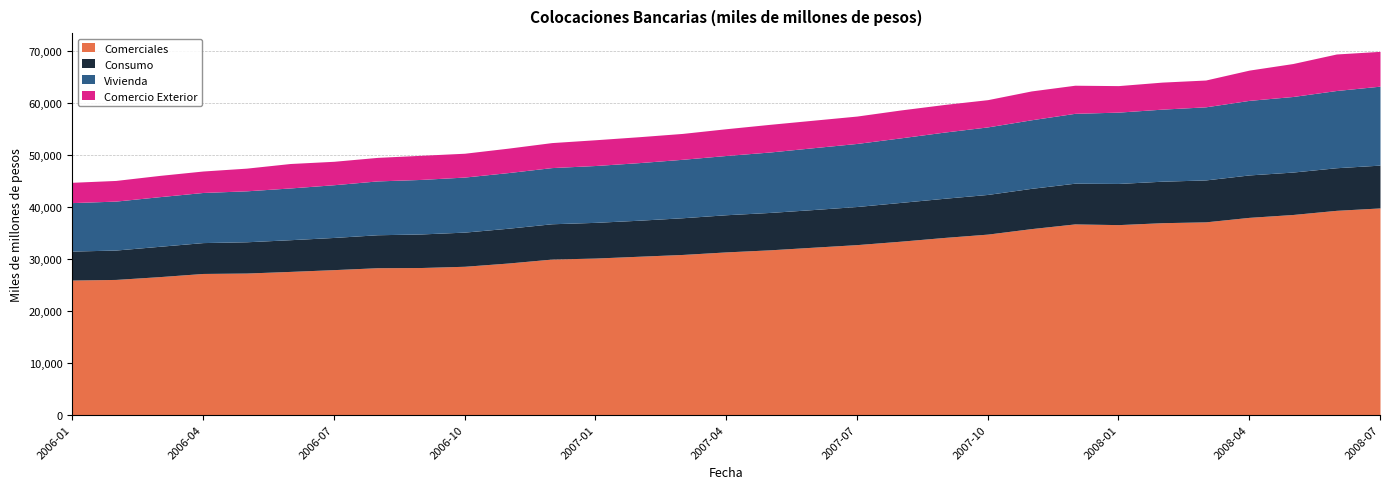

Reading right to left, list all the values displayed in this chart.

Comerciales: 2008-07=39742.1	2008-06=39280.6	2008-05=38480.9	2008-04=37929.3	2008-03=37066.0	2008-02=36902.6	2008-01=36532.9	2007-12=36669.1	2007-11=35764.5	2007-10=34709.0	2007-09=34064.3	2007-08=33344.2	2007-07=32687.6	2007-06=32190.7	2007-05=31686.1	2007-04=31287.6	2007-03=30798.0	2007-02=30453.9	2007-01=30104.2	2006-12=29910.7	2006-11=29148.4	2006-10=28525.2	2006-09=28286.7	2006-08=28247.6	2006-07=27878.9	2006-06=27538.1	2006-05=27224.8	2006-04=27144.4	2006-03=26532.3	2006-02=25995.9	2006-01=25877.2
Consumo: 2008-07=8230.4	2008-06=8190.4	2008-05=8155.7	2008-04=8157.7	2008-03=8059.5	2008-02=7975.9	2008-01=7916.4	2007-12=7827.1	2007-11=7740.7	2007-10=7628.0	2007-09=7529.6	2007-08=7456.1	2007-07=7329.3	2007-06=7240.0	2007-05=7187.3	2007-04=7145.6	2007-03=7057.0	2007-02=6925.2	2007-01=6864.3	2006-12=6786.2	2006-11=6690.6	2006-10=6567.0	2006-09=6452.1	2006-08=6337.8	2006-07=6188.0	2006-06=6095.0	2006-05=6010.2	2006-04=5934.6	2006-03=5831.4	2006-02=5649.9	2006-01=5571.0
Vivienda: 2008-07=15178.6	2008-06=14847.1	2008-05=14529.4	2008-04=14333.6	2008-03=14054.7	2008-02=13854.6	2008-01=13711.5	2007-12=13431.6	2007-11=13182.6	2007-10=12982.9	2007-09=12721.0	2007-08=12409.4	2007-07=12122.9	2007-06=11889.2	2007-05=11617.0	2007-04=11391.9	2007-03=11237.2	2007-02=11070.2	2007-01=10929.0	2006-12=10799.6	2006-11=10695.6	2006-10=10583.7	2006-09=10481.3	2006-08=10348.6	2006-07=10134.1	2006-06=9949.0	2006-05=9796.0	2006-04=9634.7	2006-03=9540.1	2006-02=9409.8	2006-01=9317.5
Comercio Exterior: 2008-07=6694.5	2008-06=7019.0	2008-05=6335.4	2008-04=5819.0	2008-03=5151.1	2008-02=5196.5	2008-01=5095.8	2007-12=5403.2	2007-11=5543.7	2007-10=5237.8	2007-09=5310.8	2007-08=5359.9	2007-07=5263.2	2007-06=5287.0	2007-05=5319.3	2007-04=5143.1	2007-03=4974.9	2007-02=4981.7	2007-01=4950.4	2006-12=4805.6	2006-11=4696.9	2006-10=4580.3	2006-09=4639.1	2006-08=4524.2	2006-07=4504.9	2006-06=4700.0	2006-05=4360.8	2006-04=4126.4	2006-03=4086.0	2006-02=3971.4	2006-01=3905.4